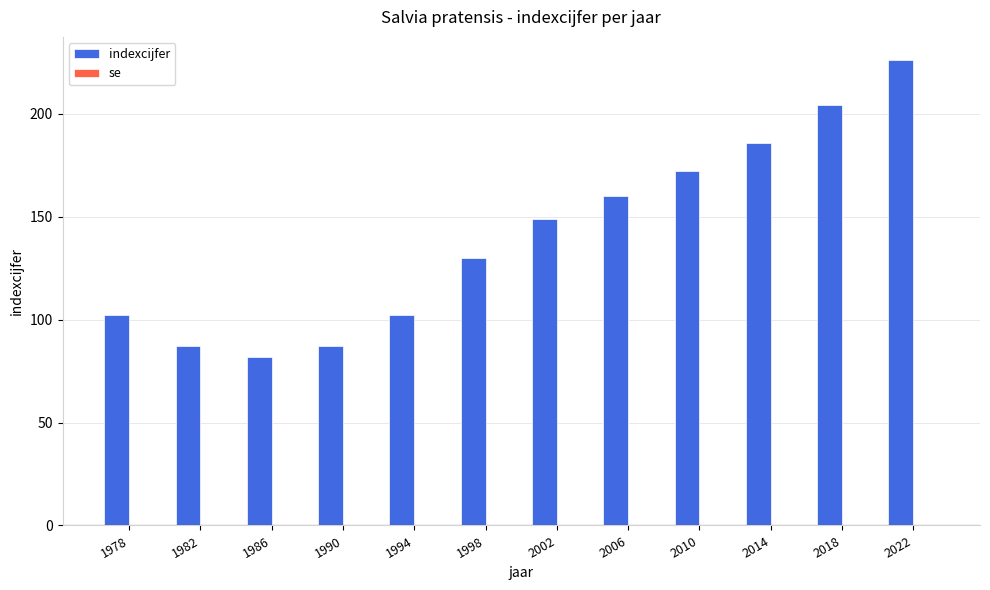

At which category does the chart reach its minimum across all series?

1986